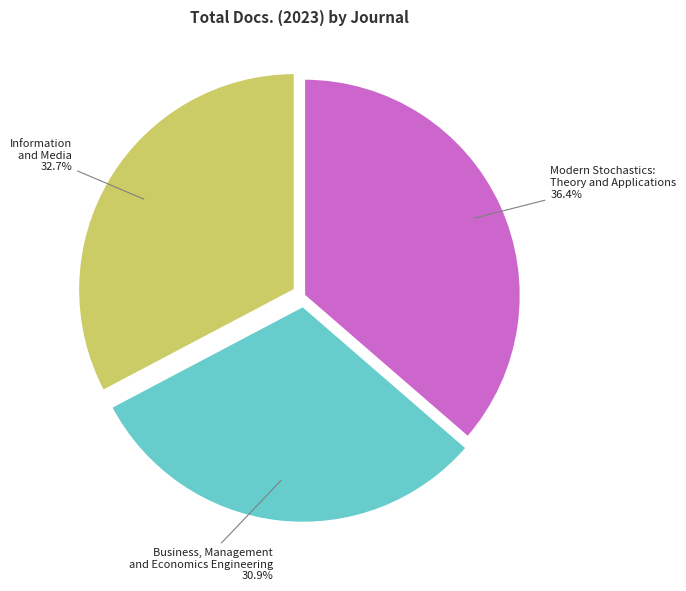

Is there any slice that represents more than half of the pie?

No